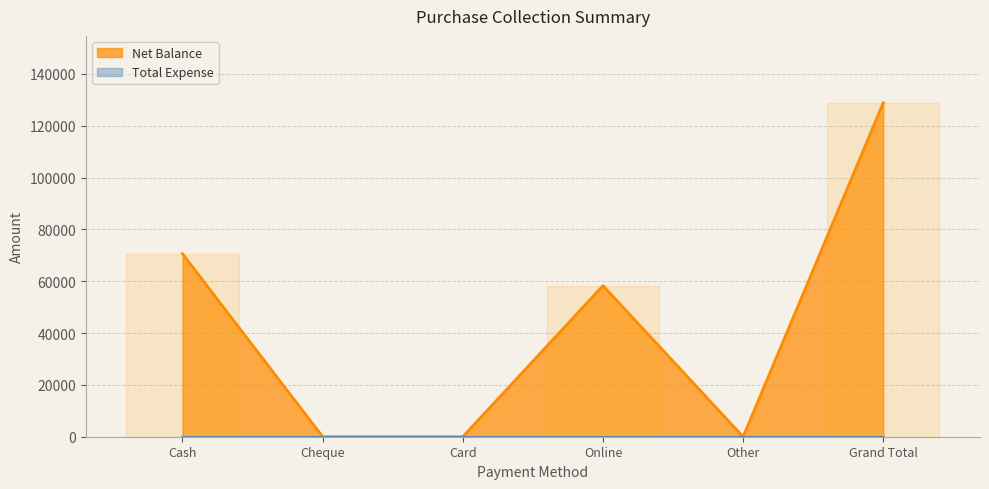

Which label corresponds to the smallest value in the chart?

Cheque